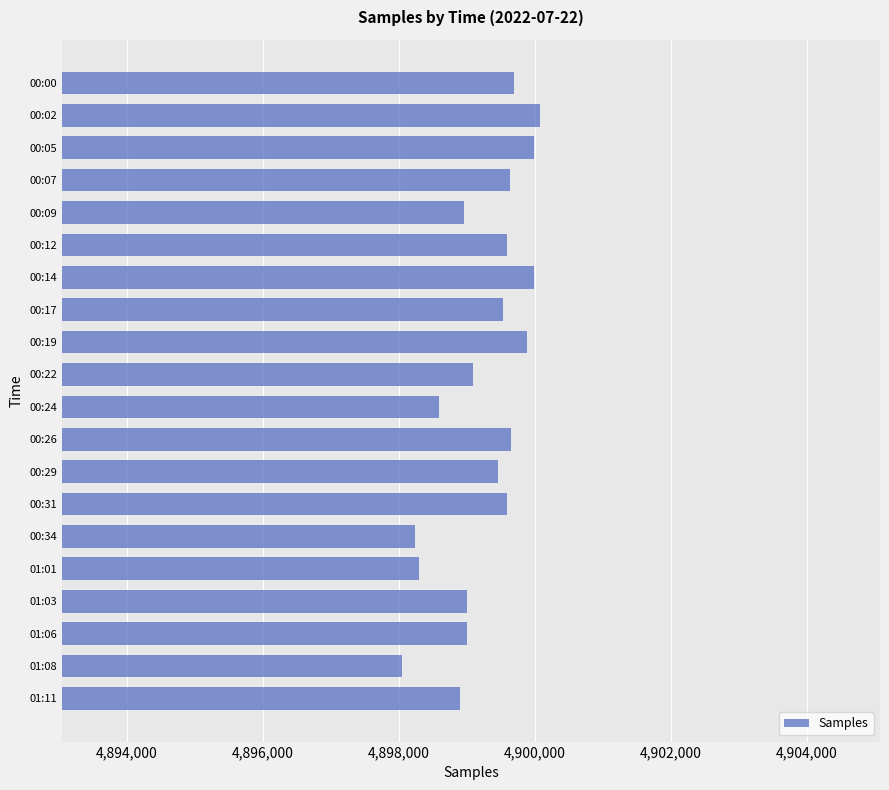

Does the chart contain stacked bars?

No